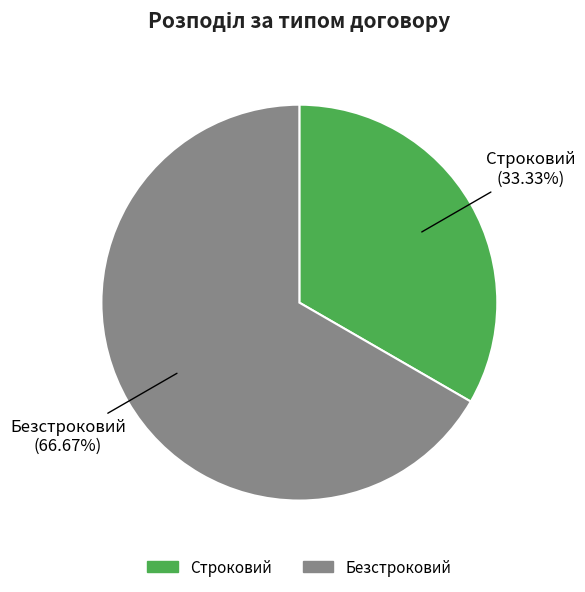

To the nearest percent, what is the difference between the largest and smallest slice percentages?

33%